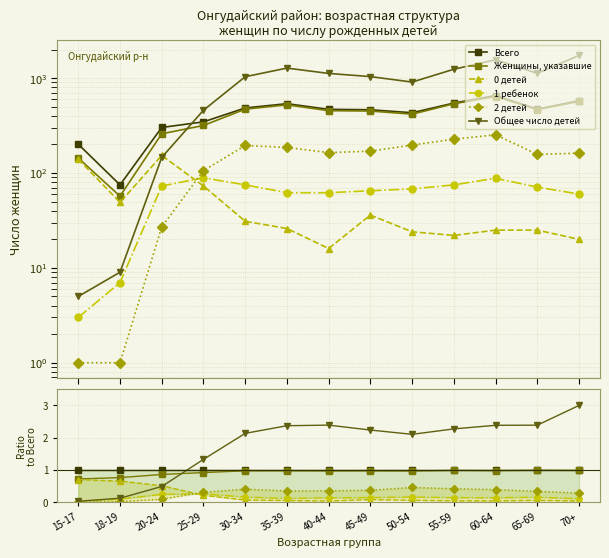

True or false: 1 ребенок and Общее число детей cross at least once.

False